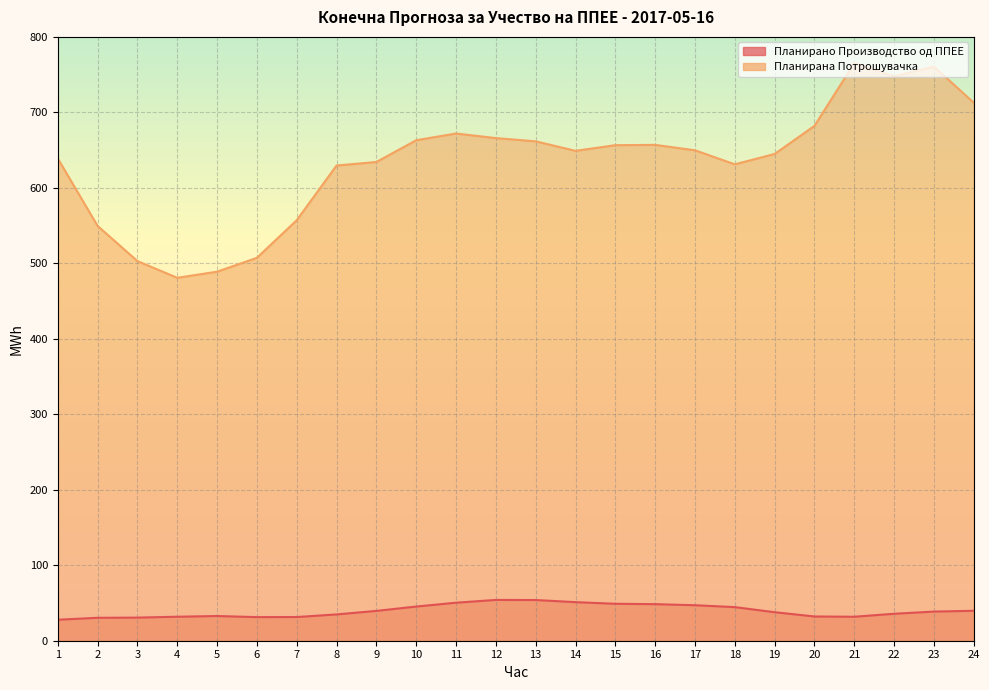

What is the value of the Планирано Производство од ППЕЕ point at the 11th from the left?

50.4